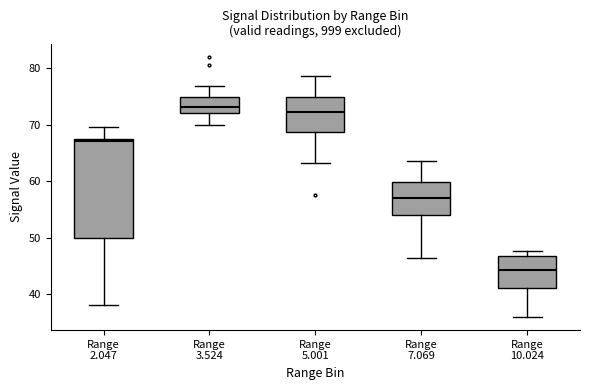

Reading left to right, read every box against the y-axis: the position of its median line, the range the box covers, and the ends of its whiskers. The values are not printed on the chart, so give them approximately, as read against the axis.

Range 2.047: median 67 (just below the box's upper edge), box 50 to 67, whiskers 38 to 70
Range 3.524: median 73, box 72 to 75, whiskers 70 to 77
Range 5.001: median 72, box 69 to 75, whiskers 63 to 79
Range 7.069: median 57, box 54 to 60, whiskers 46 to 64
Range 10.024: median 44, box 41 to 47, whiskers 36 to 48